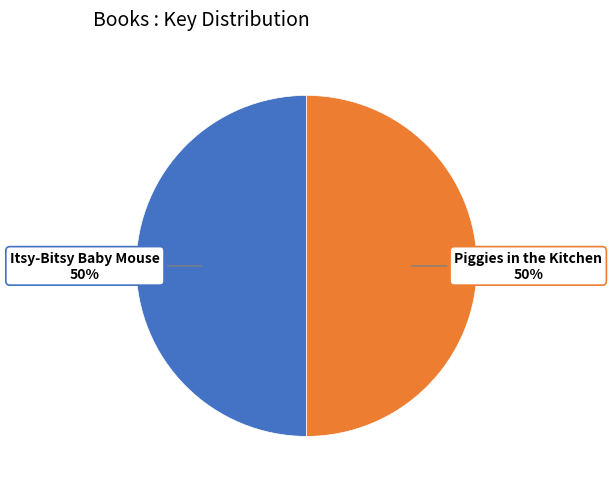

Which category has the biggest portion of the pie?

Piggies in the Kitchen